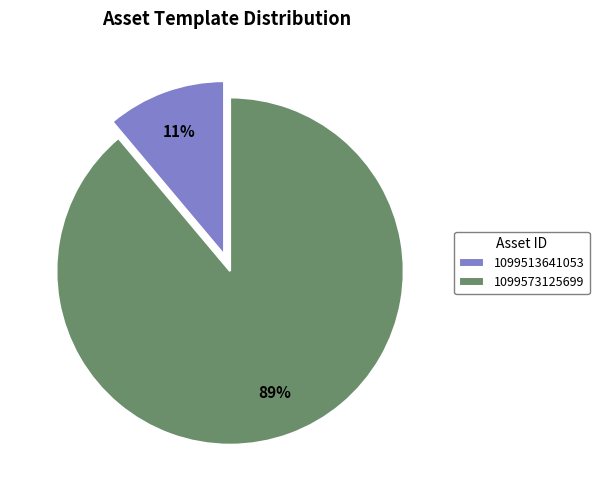

Which has a higher value, 1099513641053 or 1099573125699?

1099573125699